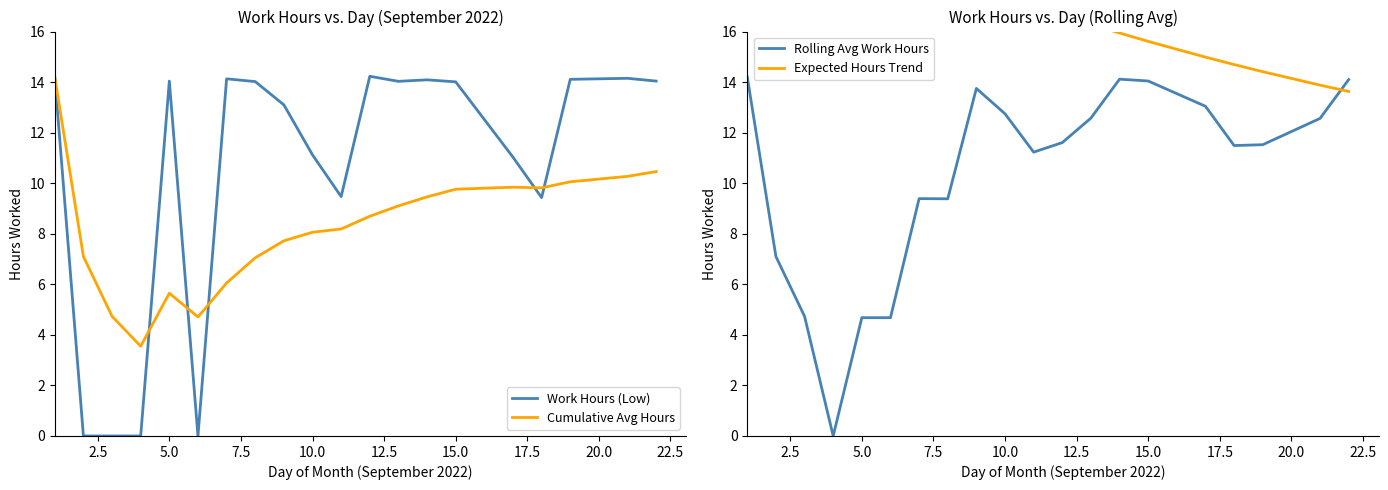

The Work Hours (Low) series shows 14.0 at 15.0. True or false?

True